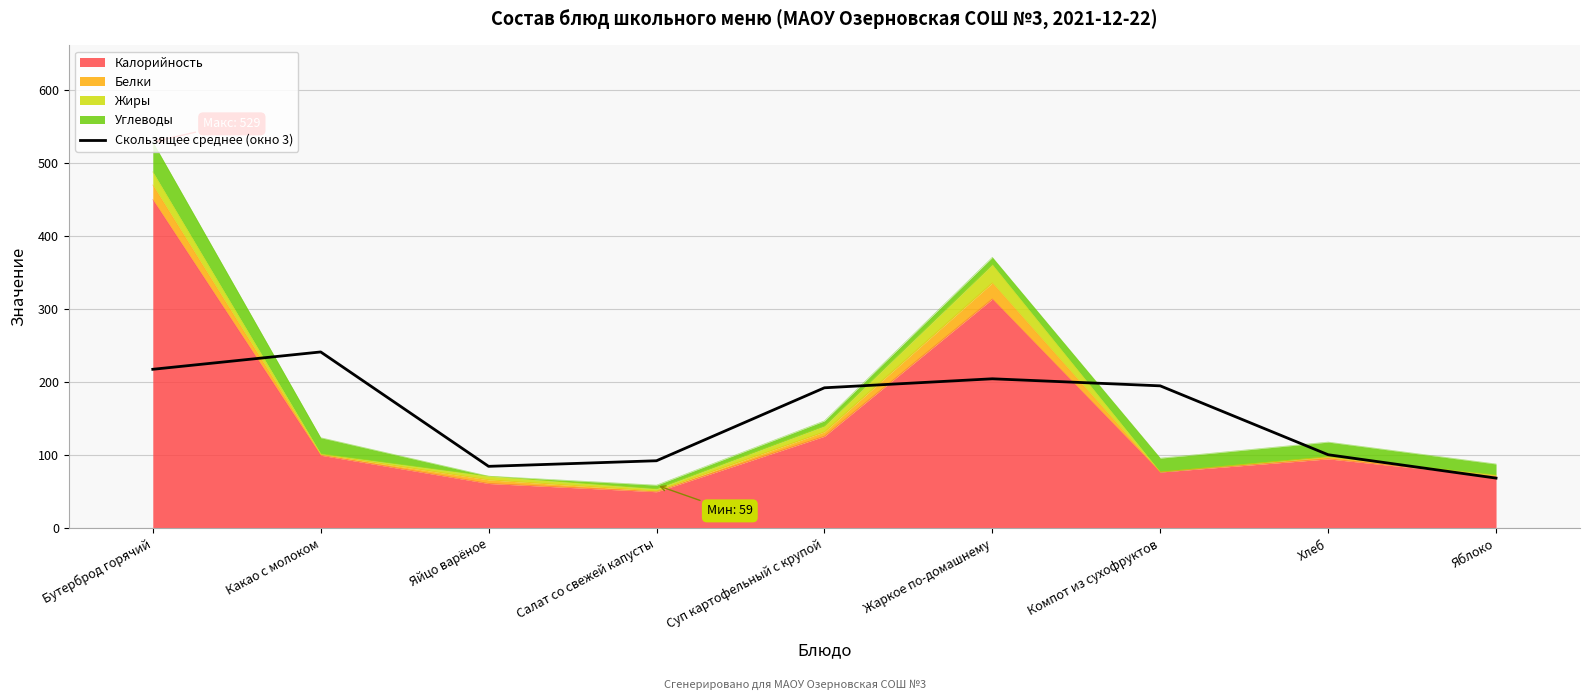

What is the label of the 9th point from the right?

Бутерброд горячий